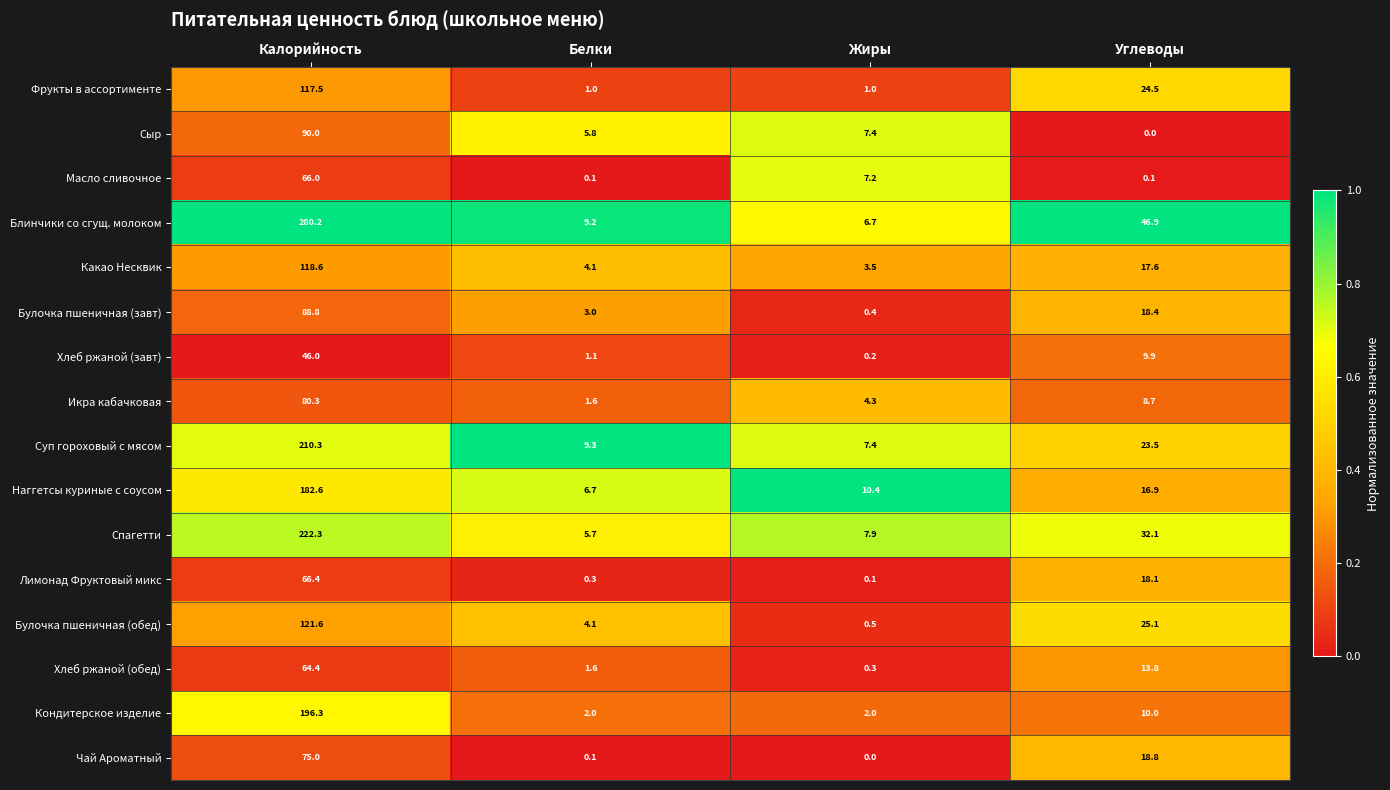

True or false: Хлеб ржаной (завт) has a value of 5.6 at Углеводы.

False